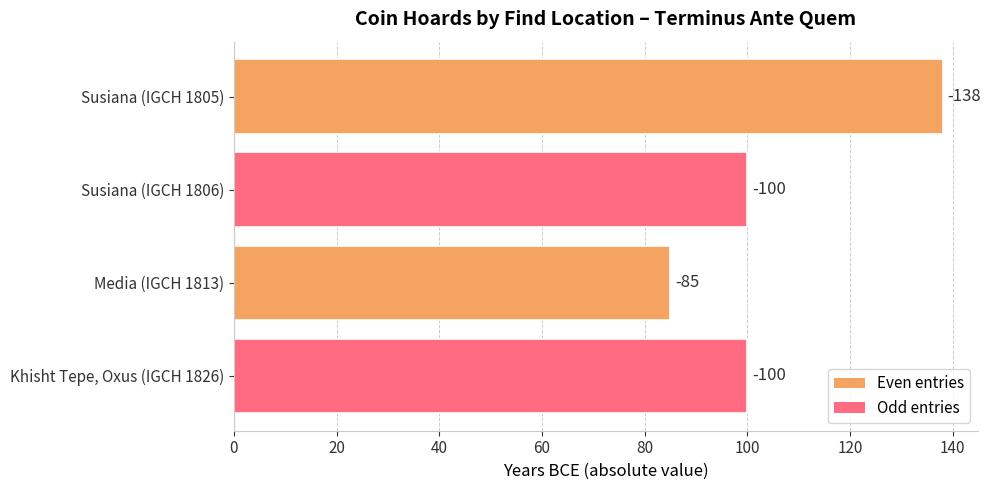

Are the bars horizontal?

Yes